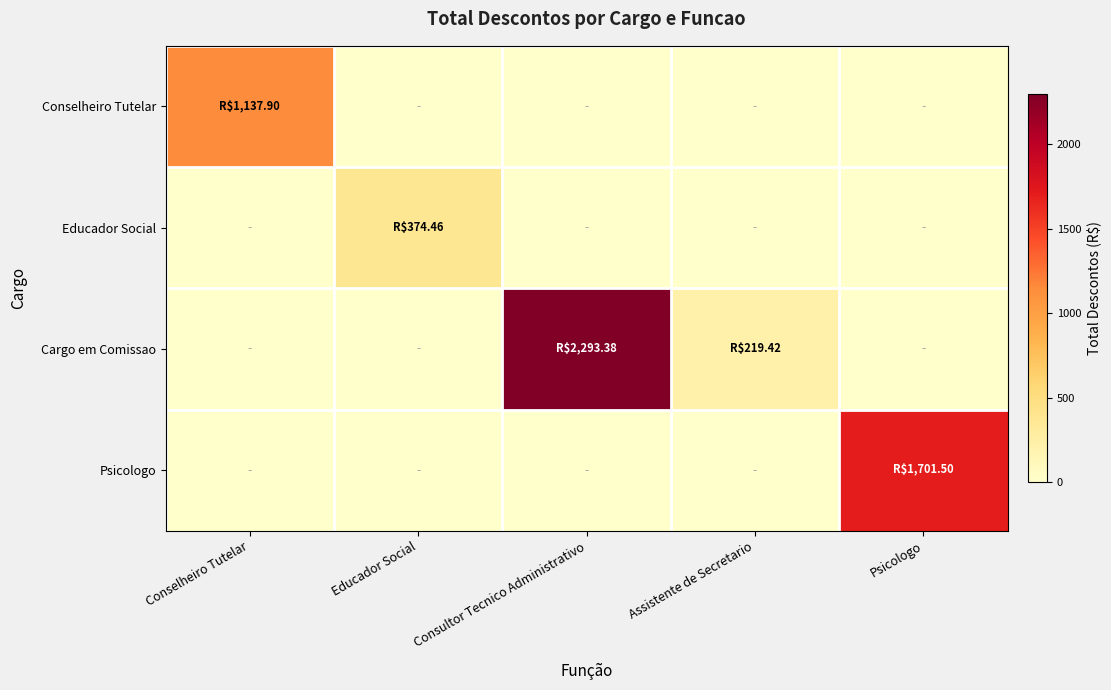

Which label corresponds to the smallest value in the chart?

Educador Social